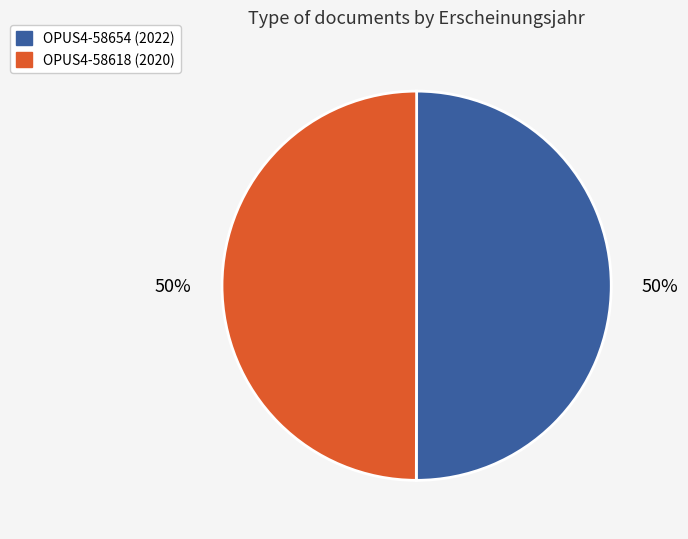

To the nearest percent, what is the combined percentage of OPUS4-58654 and OPUS4-58618?

100%